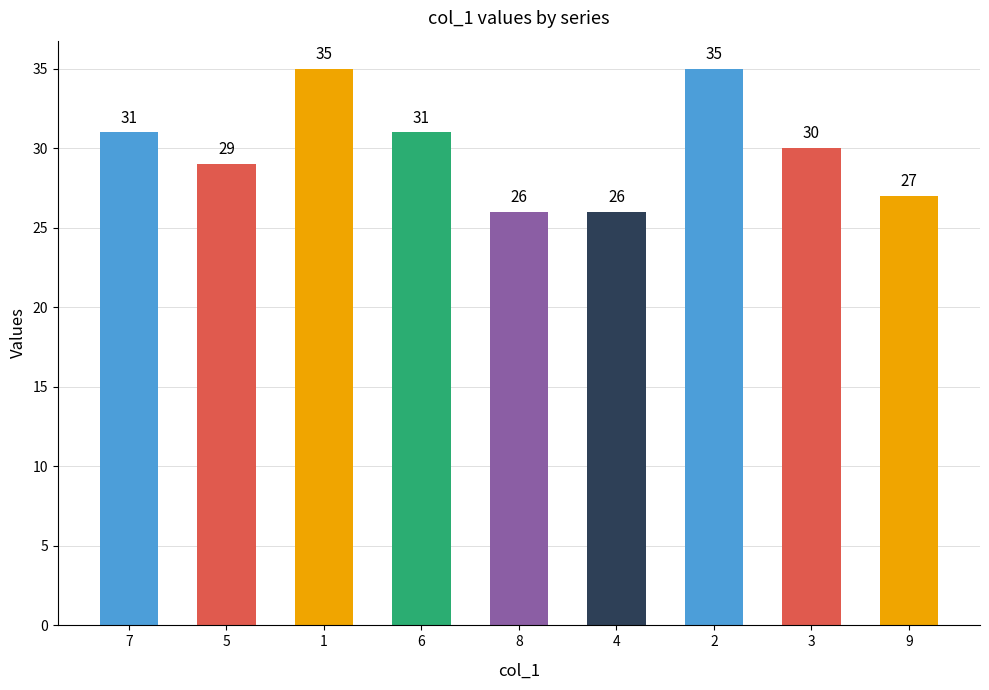

What is the value of the 3rd bar from the left?

35